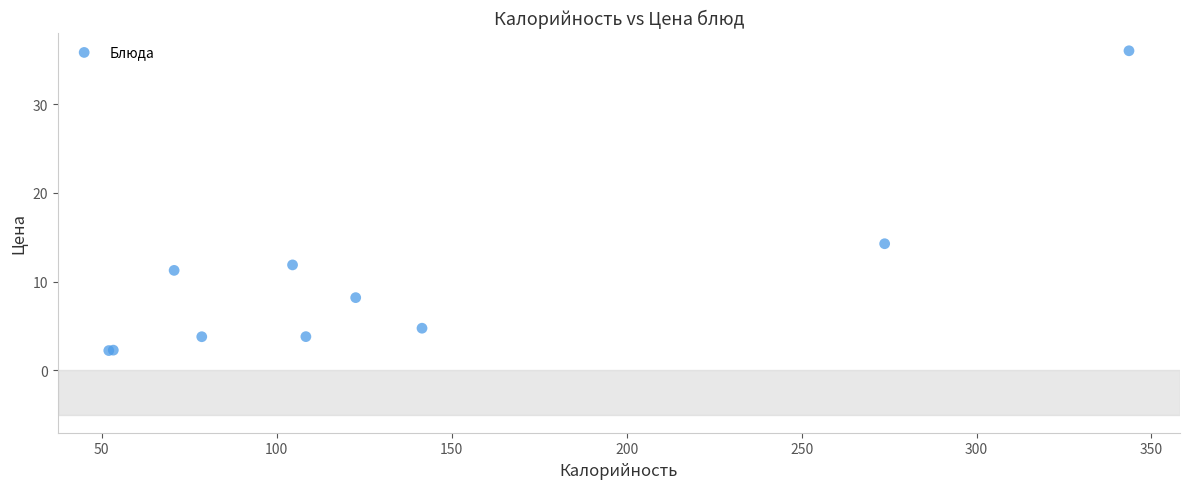

What Y value in the scatter plot is closest to 19?

14.3